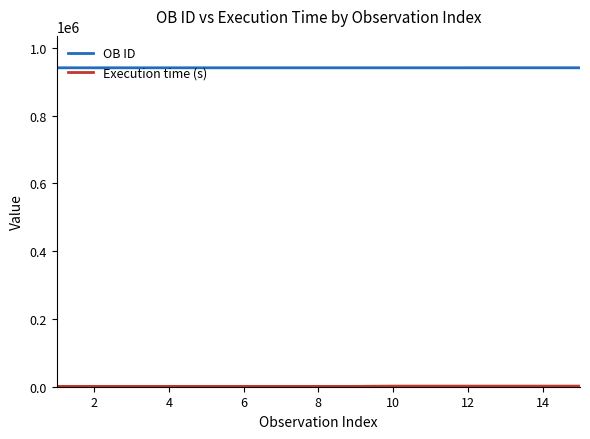

What is the maximum value shown in the chart?

940850